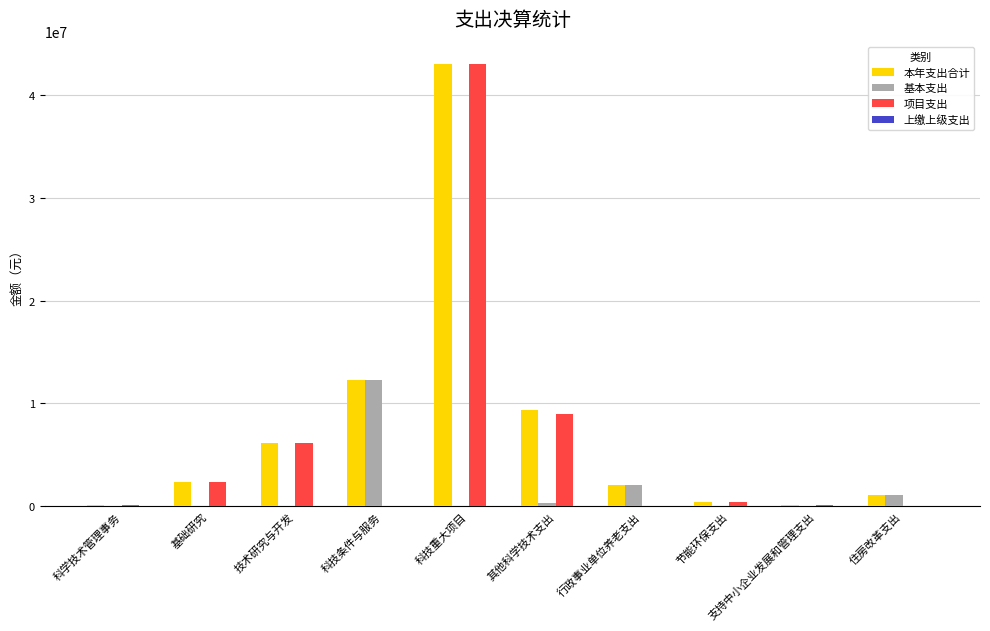

What is the maximum value for 基本支出?

12280624.8